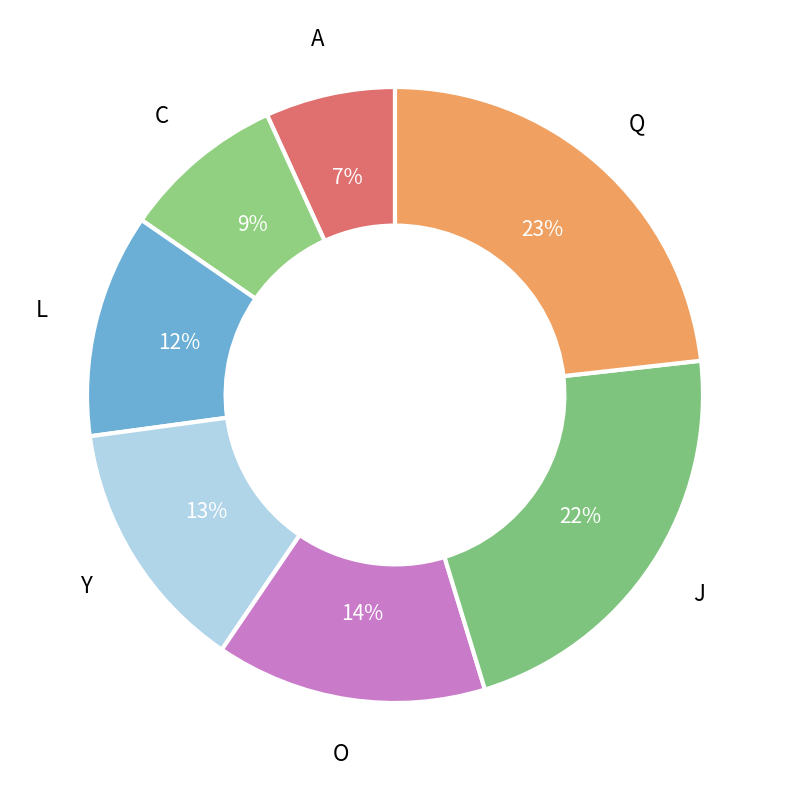

True or false: Y accounts for 13% of the total.

True